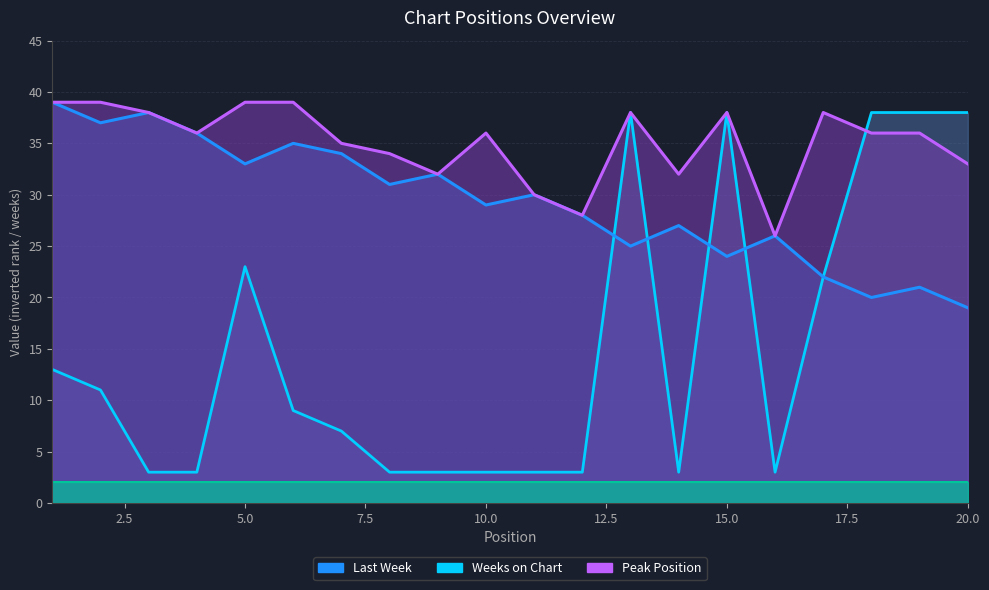

Reading left to right, what are all the values shown in this chart?

Last Week: 39	37	38	36	33	35	34	31	32	29	30	28	25	27	24	26	22	20	21	19
Peak Position: 39	39	38	36	39	39	35	34	32	36	30	28	38	32	38	26	38	36	36	33
Weeks on Chart: 13	11	3	3	23	9	7	3	3	3	3	3	38	3	38	3	22	38	38	38